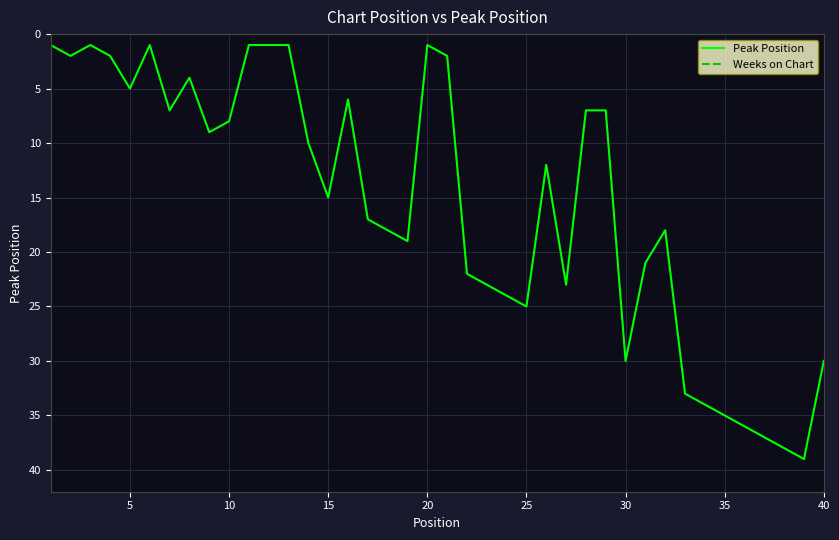

Which series has the largest range (max minus min)?

Peak Position